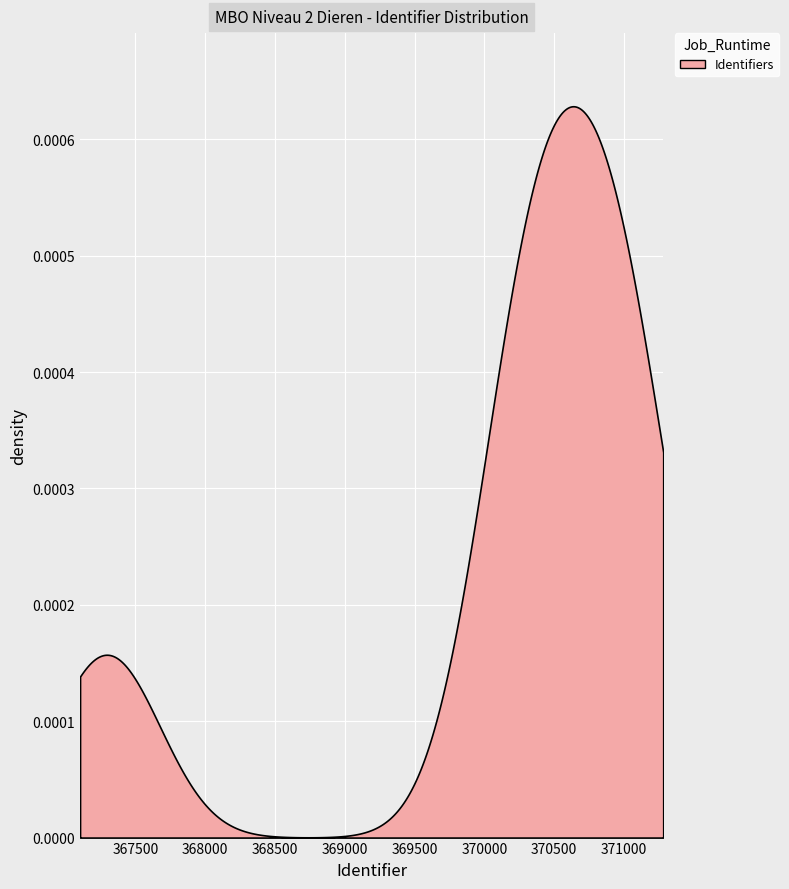

Reading left to right, list all the values displayed in this chart.

367293=367293	367295=367295	371091=371091	371092=371092	370251=370251	370260=370260	367297=367297	370253=370253	370592=370592	370593=370593	370712=370712	370261=370261	370254=370254	370727=370727	370730=370730	370745=370745	370255=370255	371079=371079	371080=371080	371090=371090